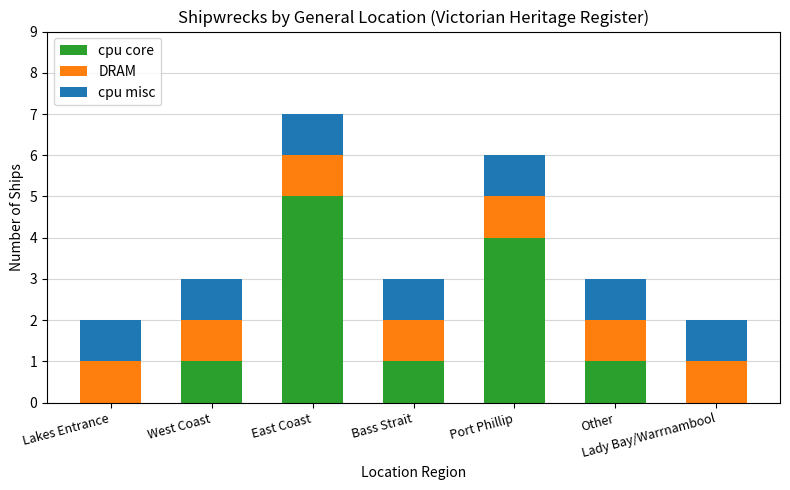

At which label does cpu core reach its peak?

East Coast